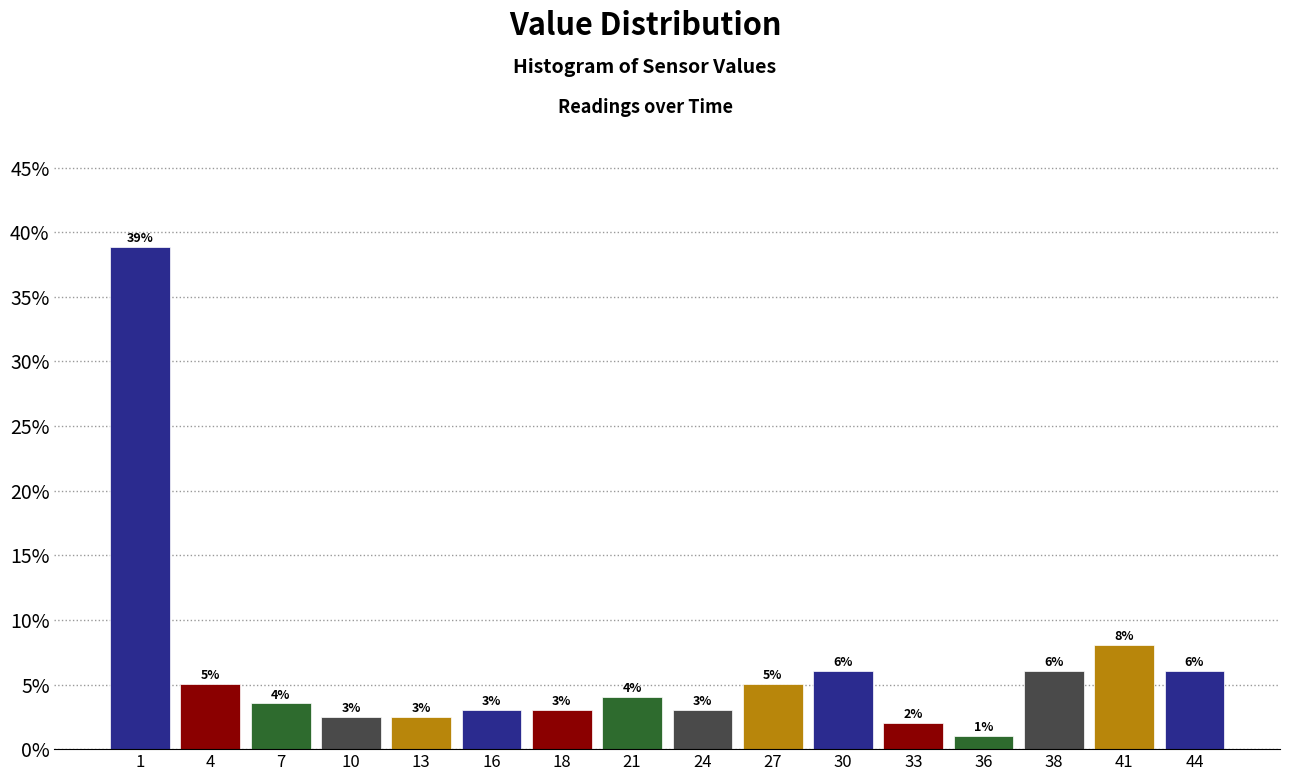

Which range on the x-axis has the tallest bar?

0.0 to 3.0